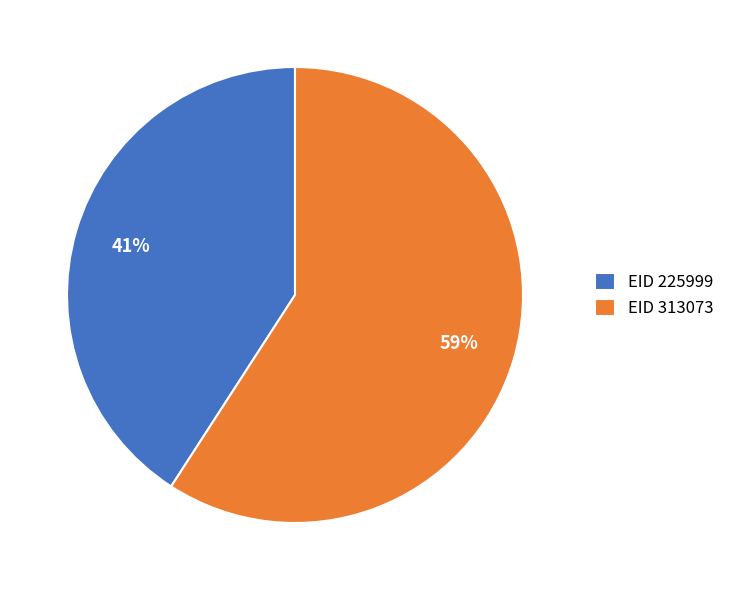

To the nearest percent, what percentage of the pie is EID 225999?

41%